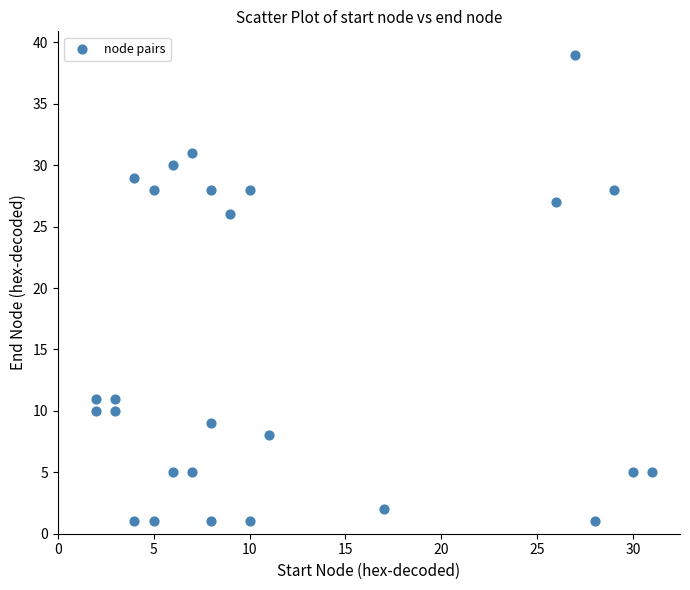

What Y value in the scatter plot is closest to 20?

26